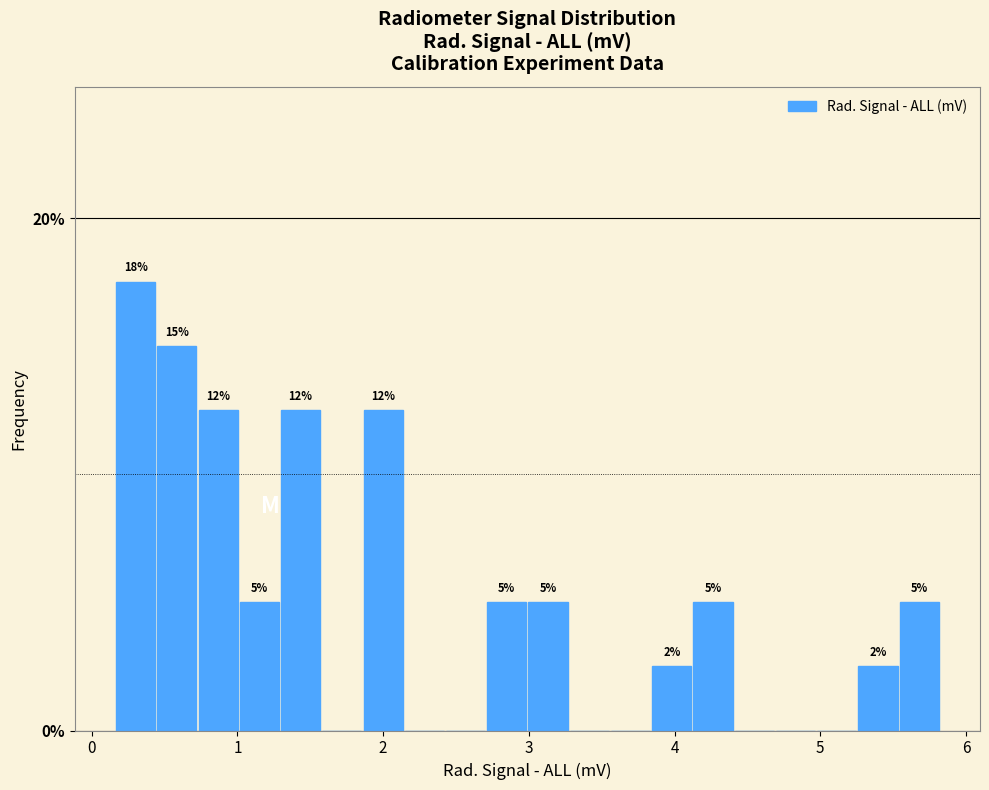

Around what value on the x-axis is the tallest bar? Give the approximate position of its centre, as read against the axis.

0.3